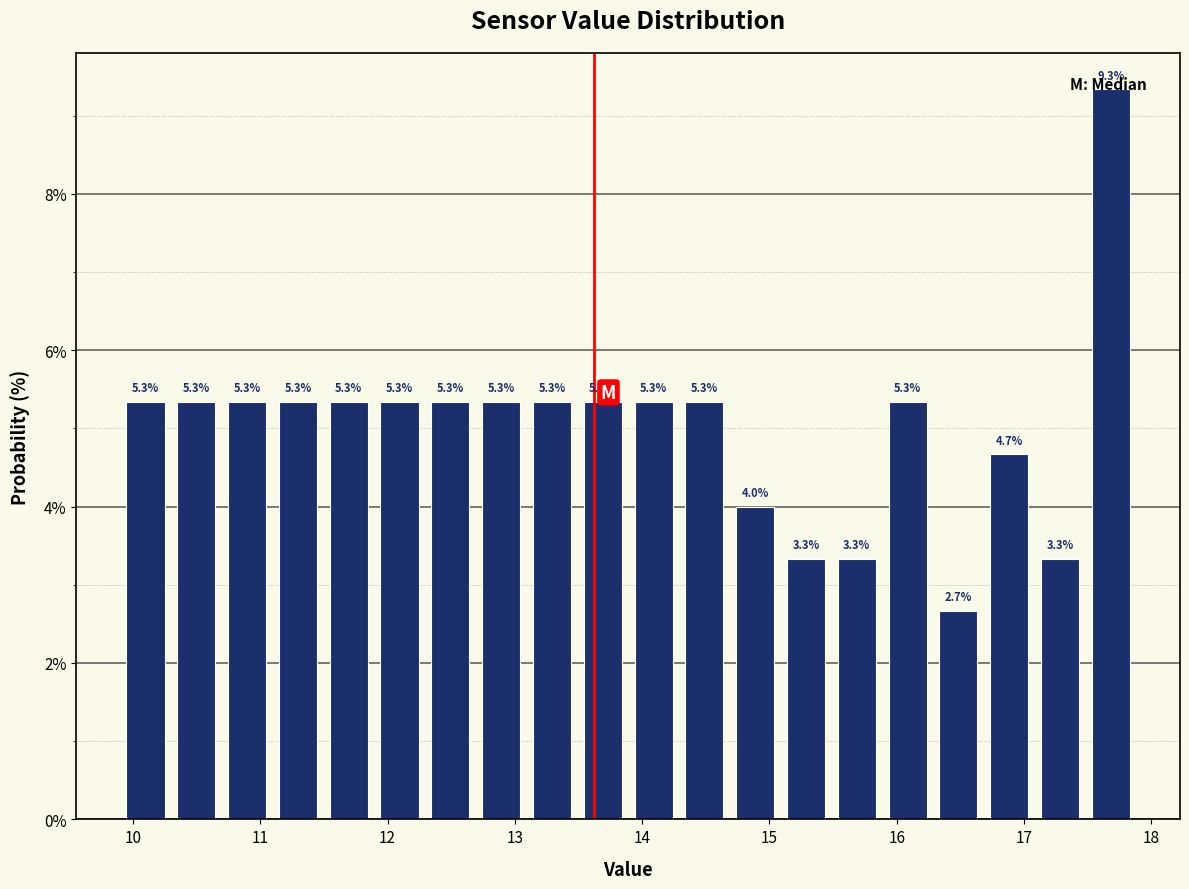

Read against the x-axis, roughly where is the centre of the tallest bar?

17.7